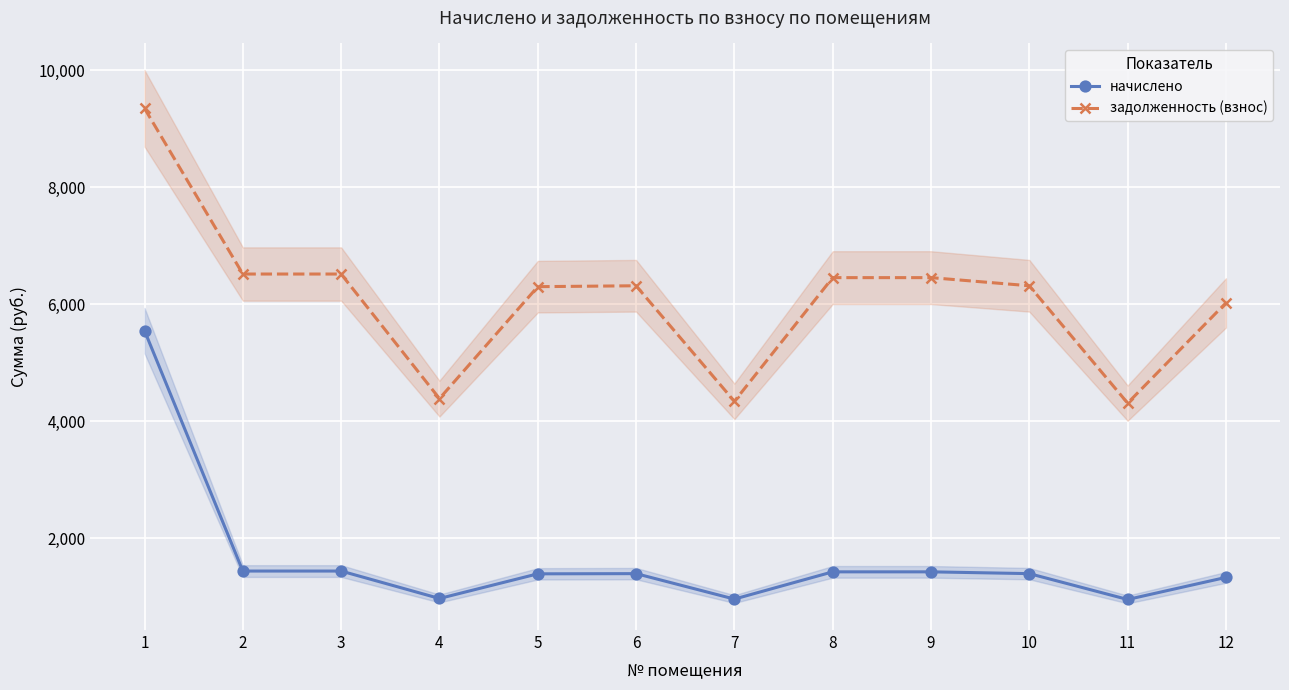

The задолженность (взнос) series shows 4308.8 at 11. True or false?

True